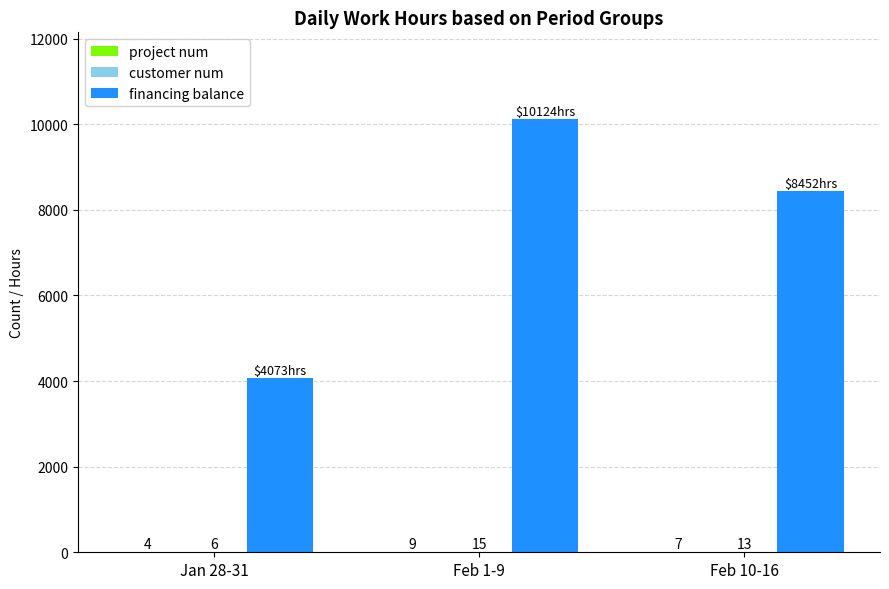

At which label is financing balance closest to 7098?

Feb 10-16